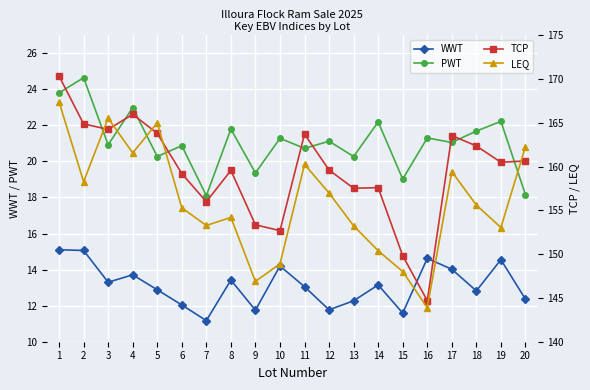

What are all the series names shown in the legend?

WWT, PWT, TCP, LEQ